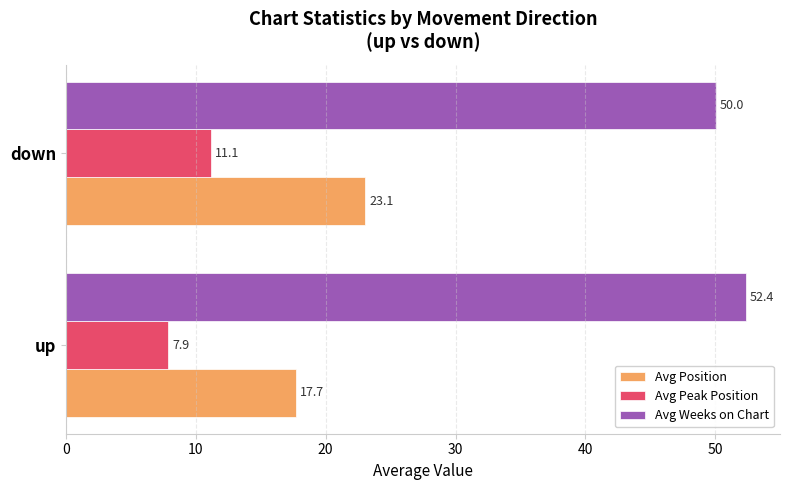

Rank the series by their average value, from highest to lowest.

Avg Weeks on Chart, Avg Position, Avg Peak Position